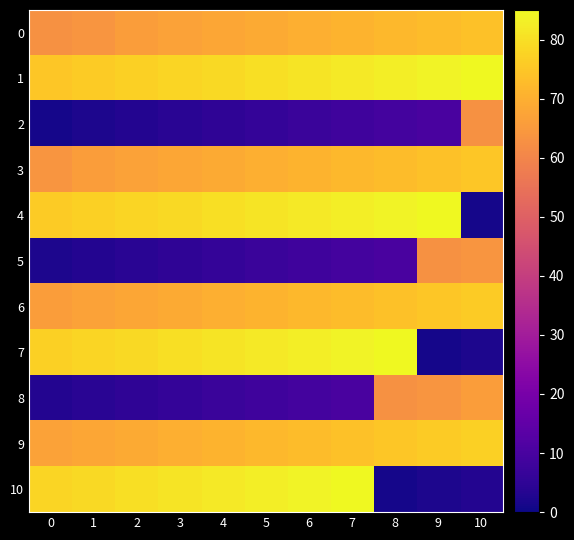

Between 5 and 8, which is larger?

8